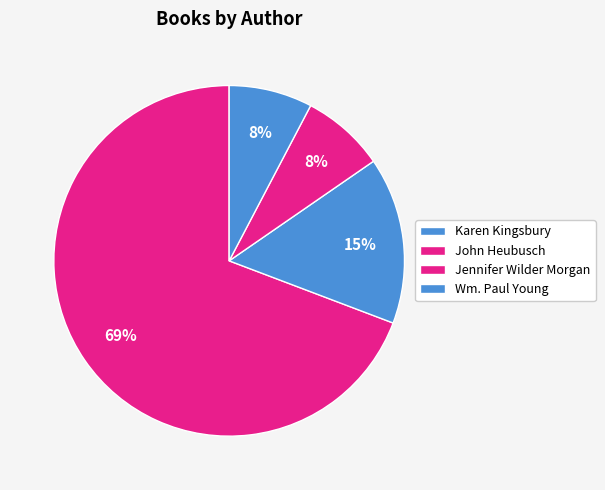

How many segments does this pie chart have?

4